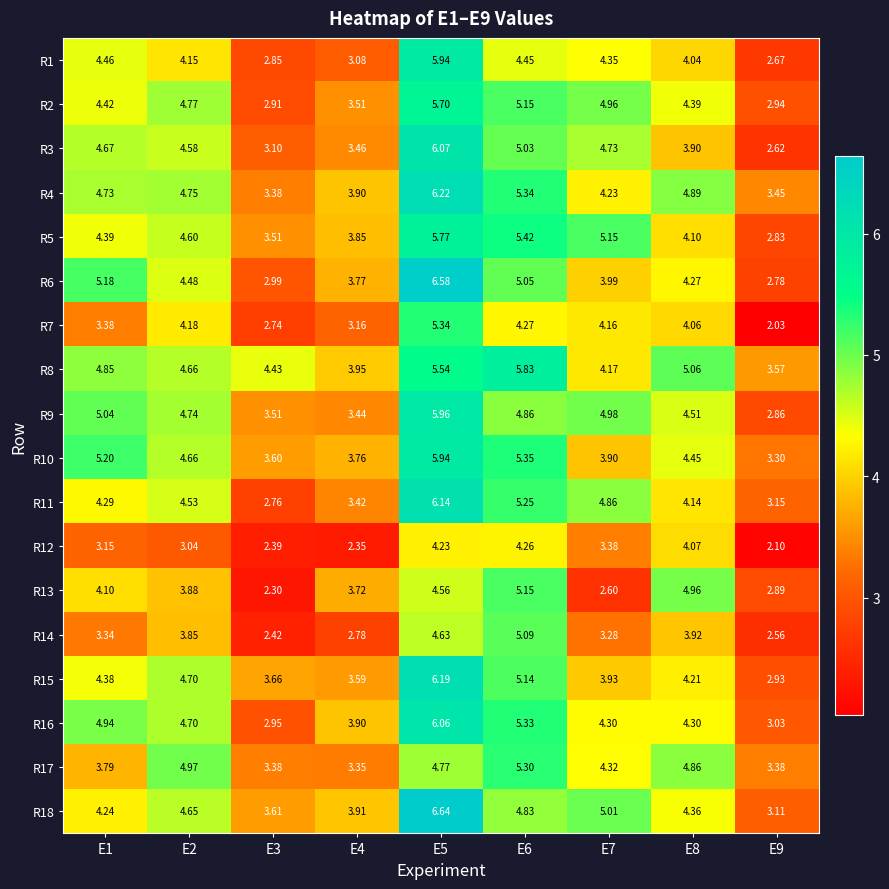

Is the value of R10 at E9 greater than the value of R11 at E7?

No